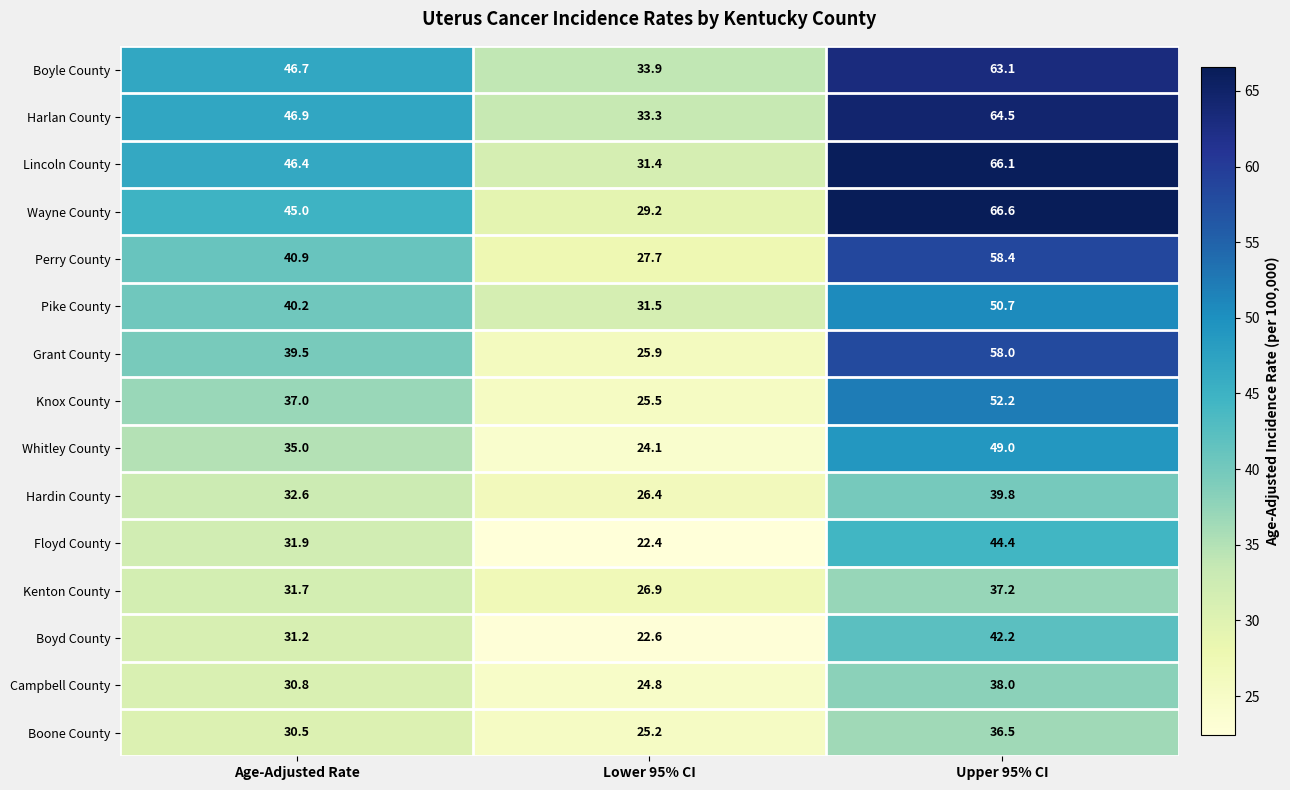

What is the spread (max minus min) of values at Upper 95% CI?

30.1